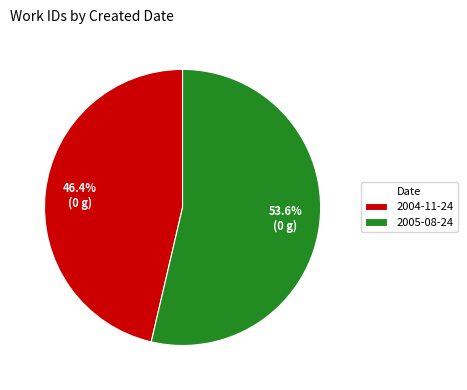

What is the largest slice in the pie chart?

2005-08-24